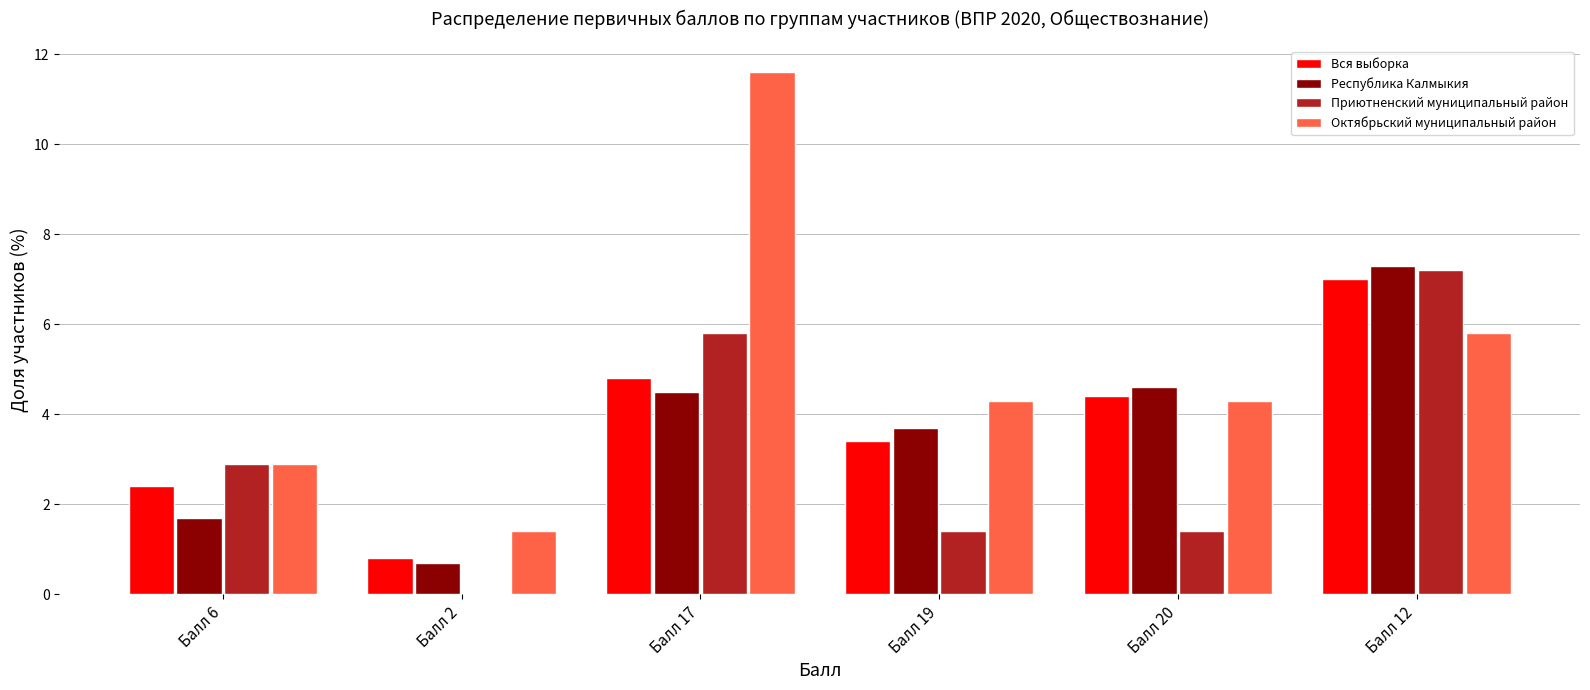

Are the bars horizontal?

No